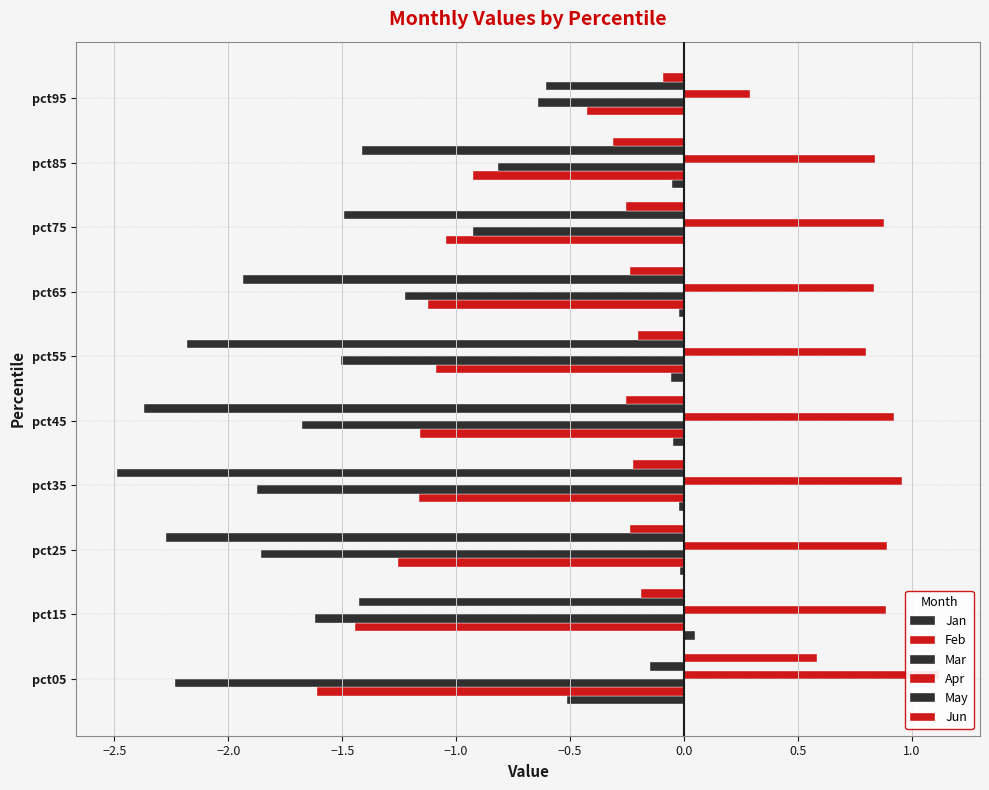

How many data points in Feb are above -1?

2